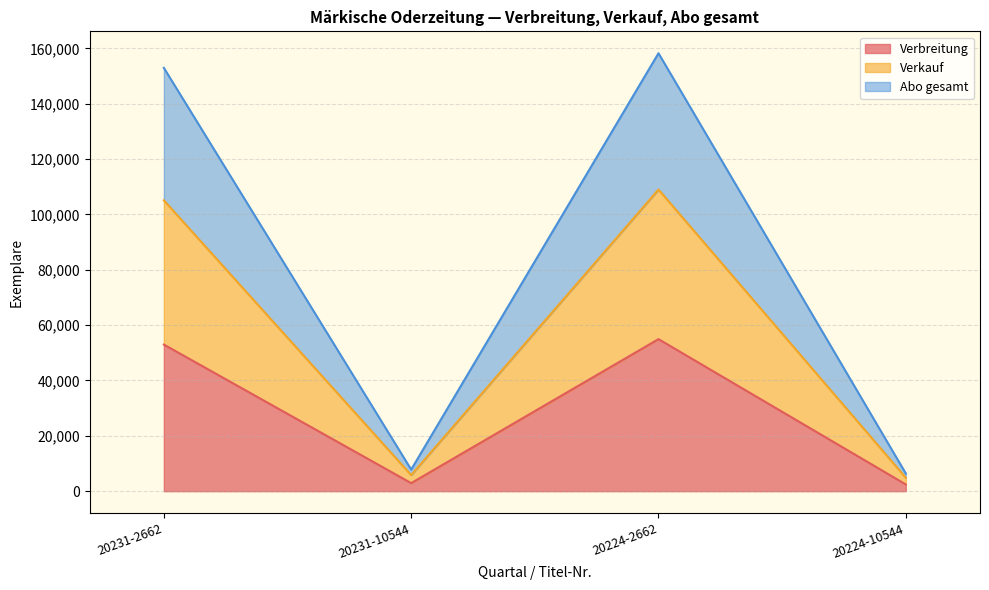

Does the chart have visible grid lines?

Yes